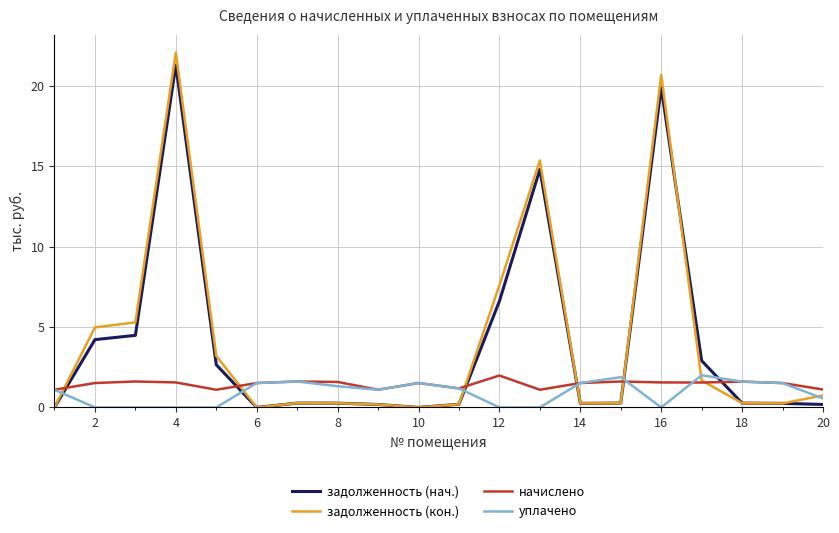

True or false: уплачено has more than 2 interior local peaks.

True